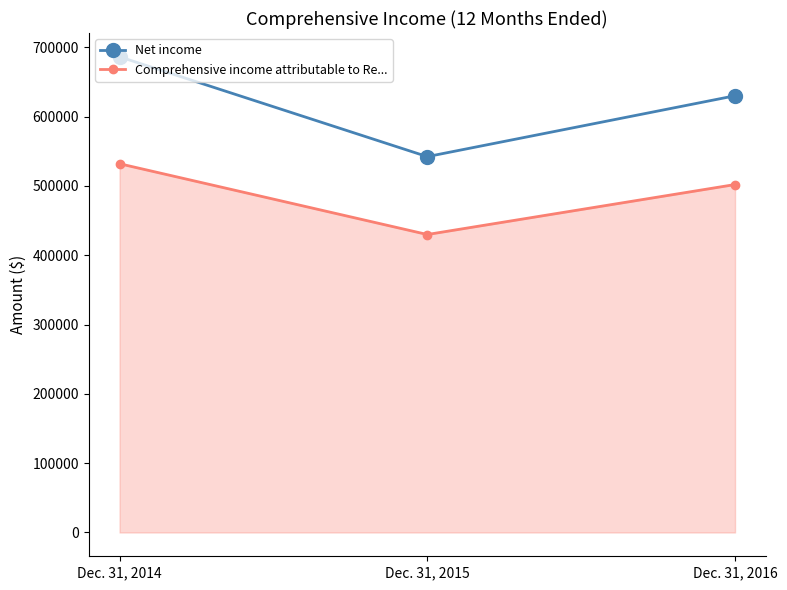

At which label is Net income closest to 614249?

Dec. 31, 2016